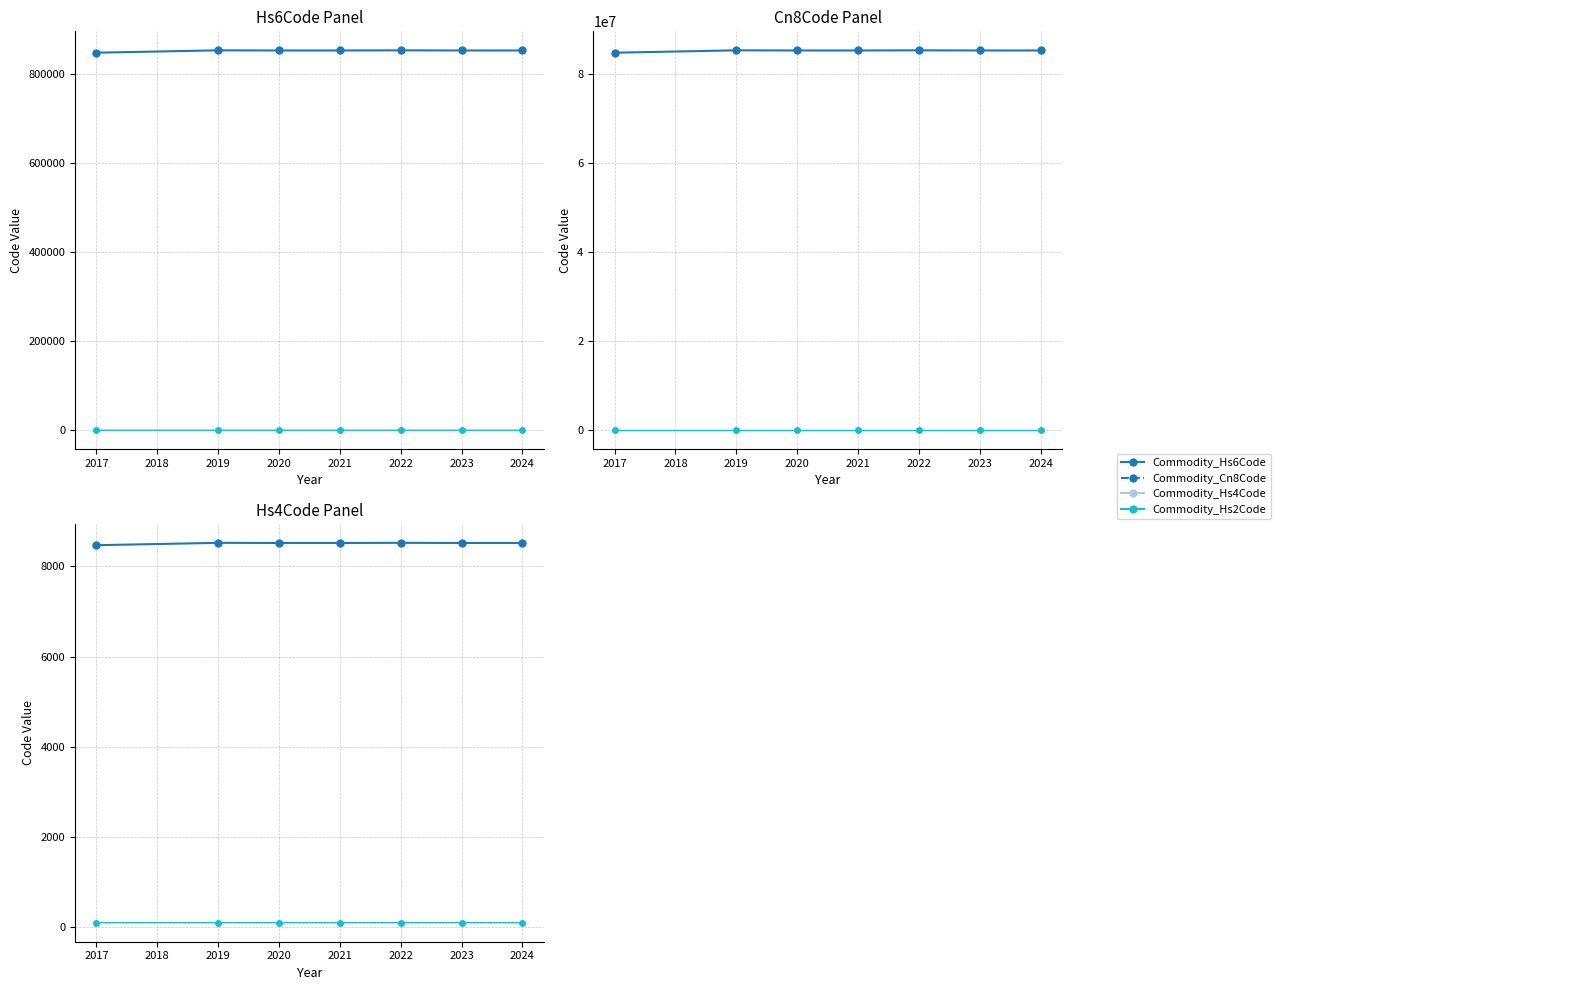

Rank the series by their maximum value, from highest to lowest.

Commodity_Cn8Code, Commodity_Hs6Code, Commodity_Hs4Code, Commodity_Hs2Code